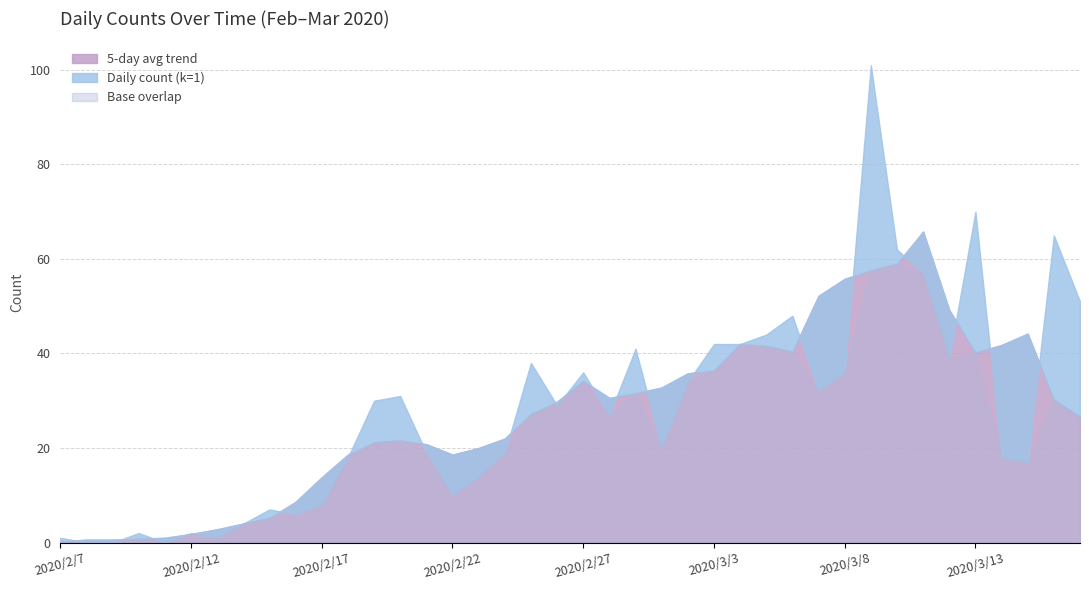

Is it true that Daily count (k=1) equals 28 at 2020/3/11?

False